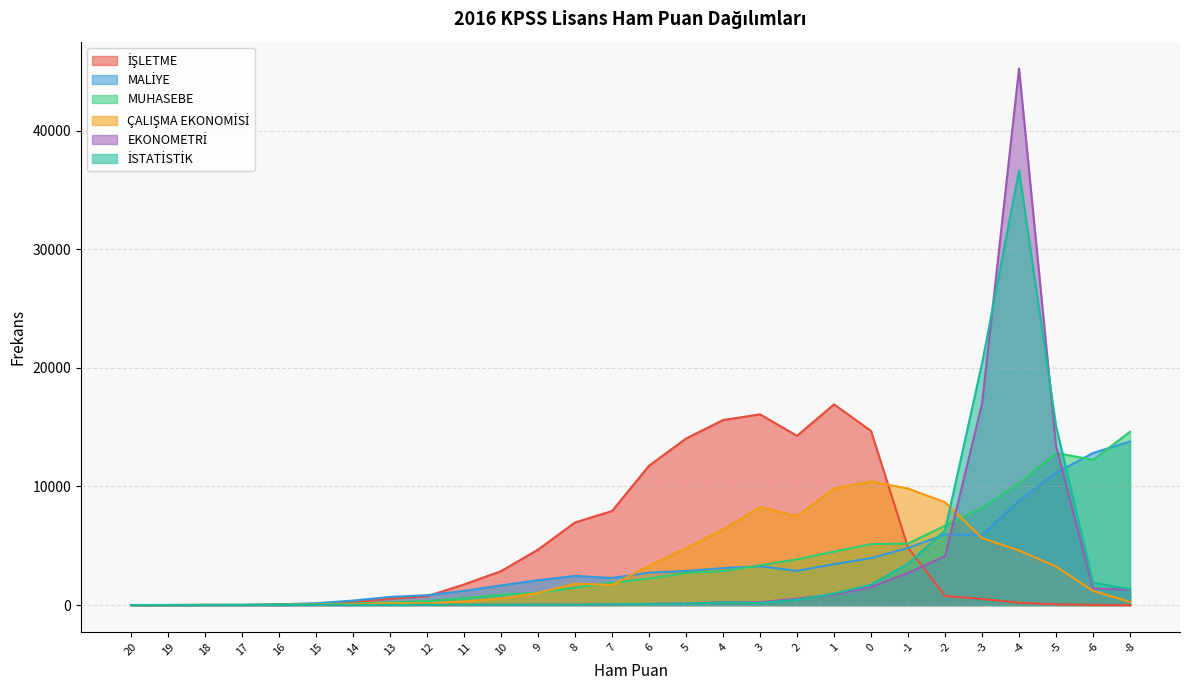

Which series ends up on top after the final intersection of MALİYE and İSTATİSTİK?

MALİYE